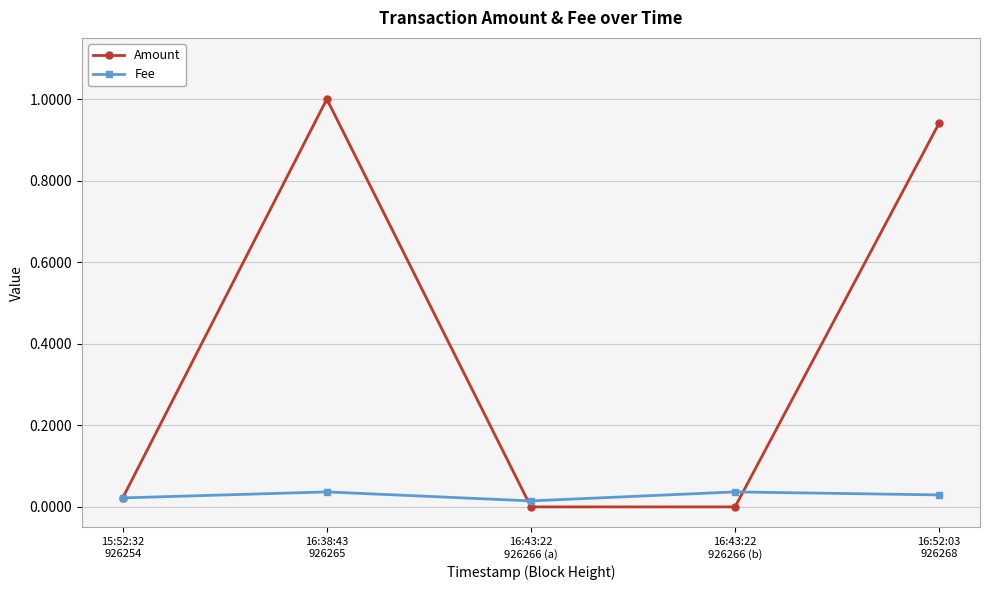

True or false: Fee has more than 0 interior local peaks.

True